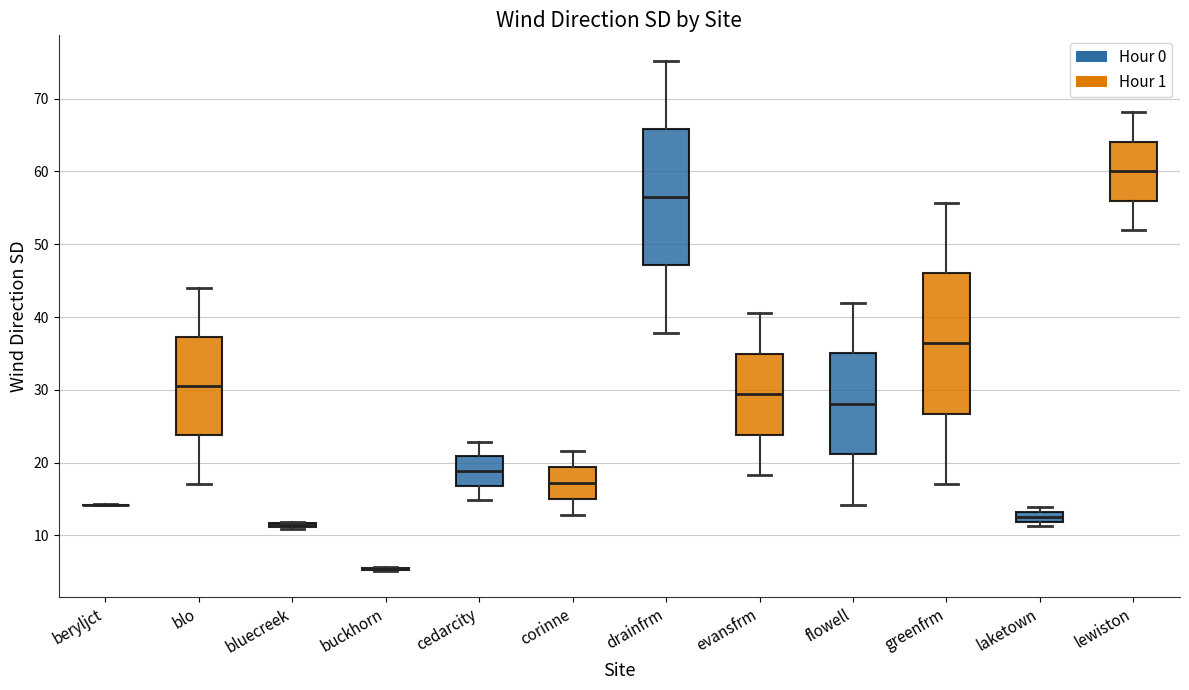

Where does the median line of the box for blo sit on the y-axis? The values are not printed on the chart, so give them approximately, as read against the axis.

31